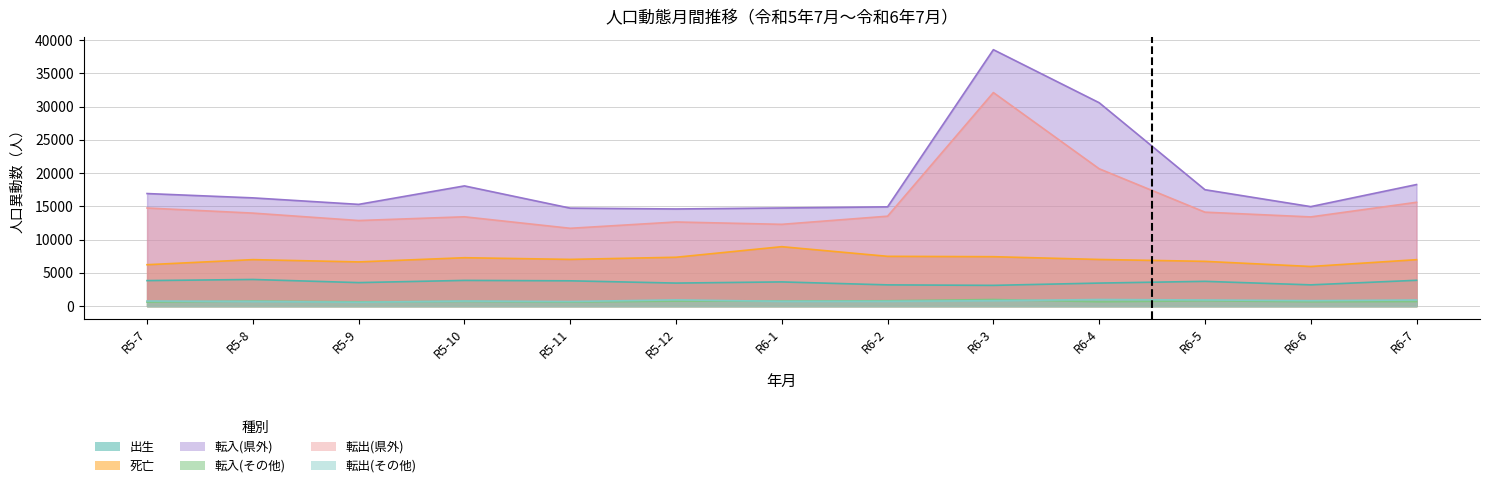

Is it true that 転入(その他) equals 1224 at R5-10?

False